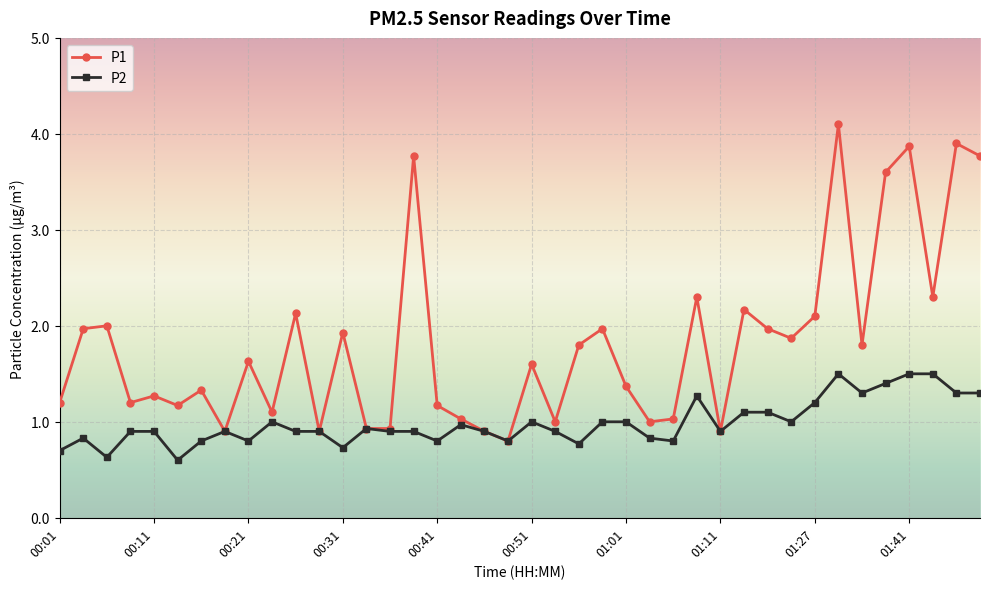

Which series has the largest range (max minus min)?

P1